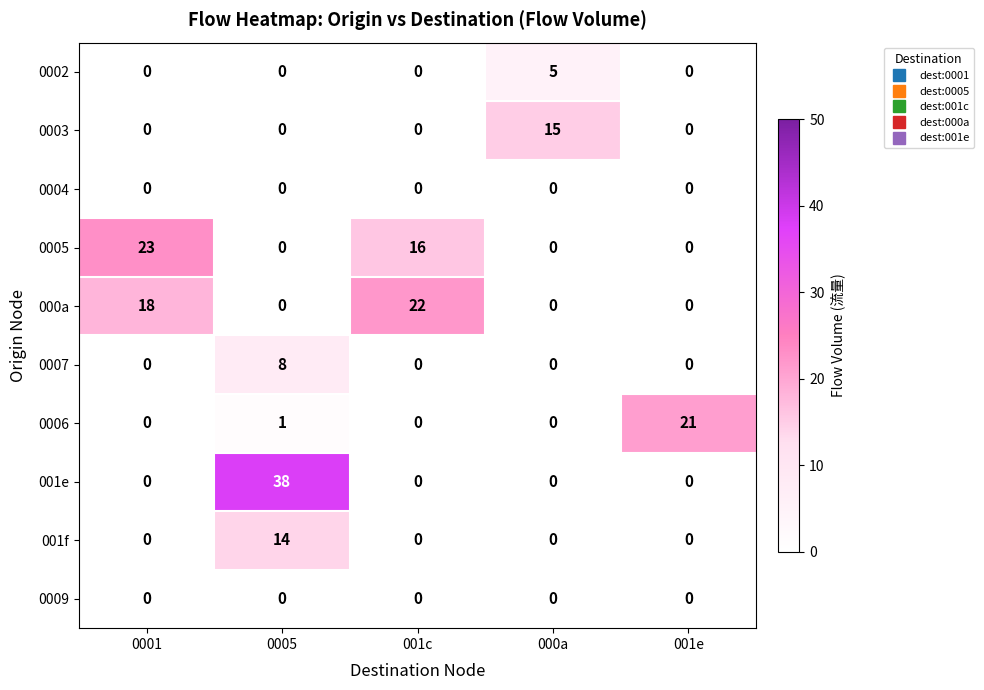

What is the greatest value displayed?

38